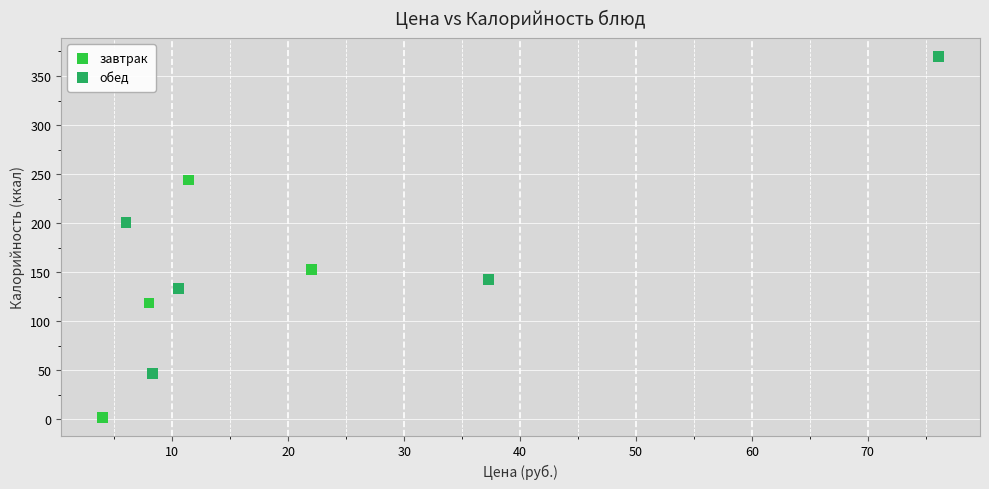

Which series reaches the minimum Y coordinate?

завтрак